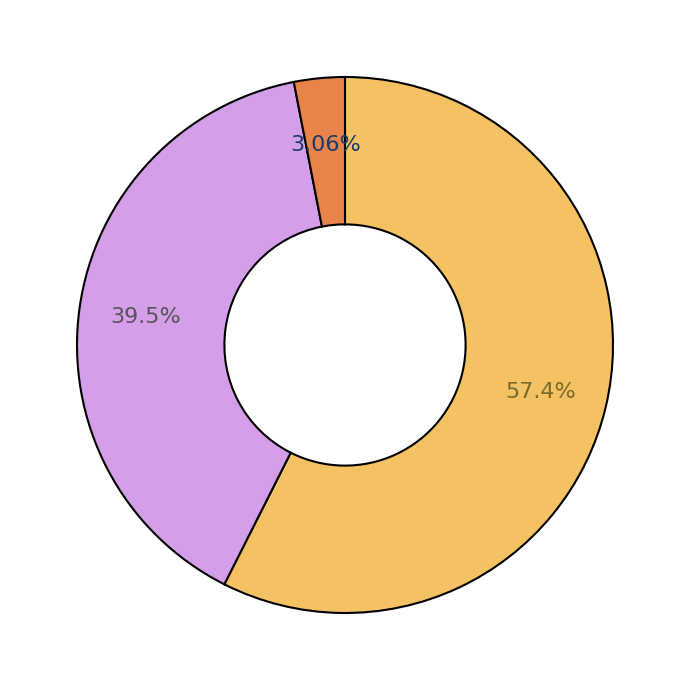

Count the number of slices in the pie.

3